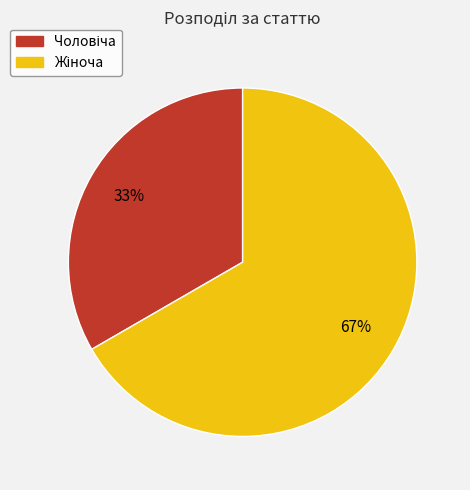

Is there a majority slice in this chart?

Yes